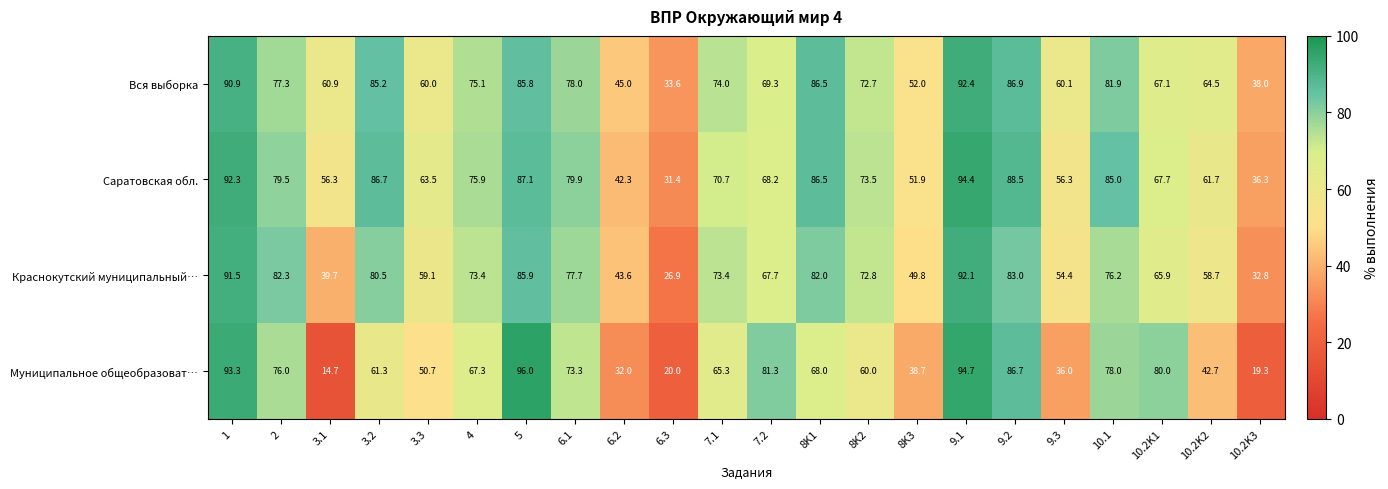

Which series has the largest total across all categories?

Вся выборка